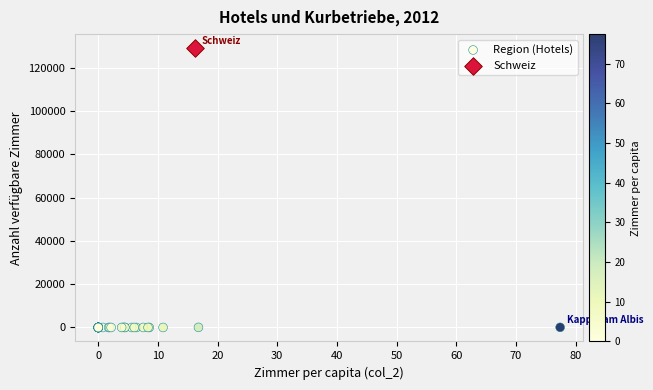

What are all the series names shown in the legend?

Region (Hotels), Schweiz